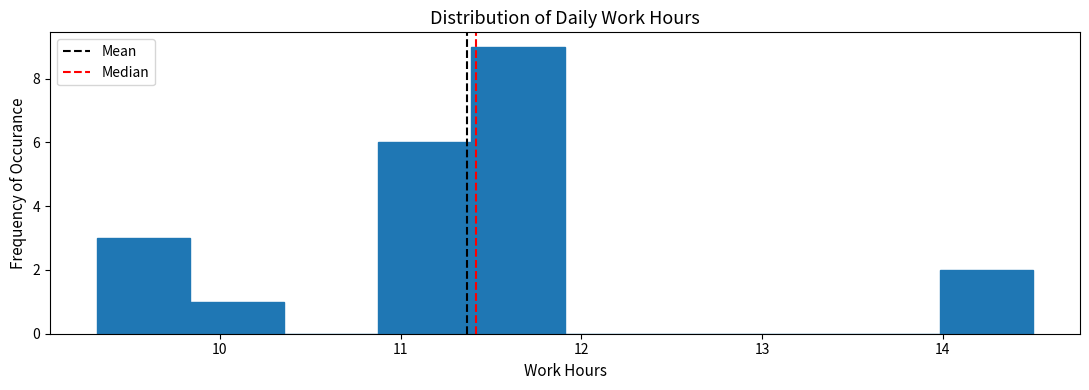

How tall is the bar that spans 9.8 to 10.4 on the x-axis? Neither the bar edges nor the heights are printed on the chart, so give them approximately, as read against the axes.

1